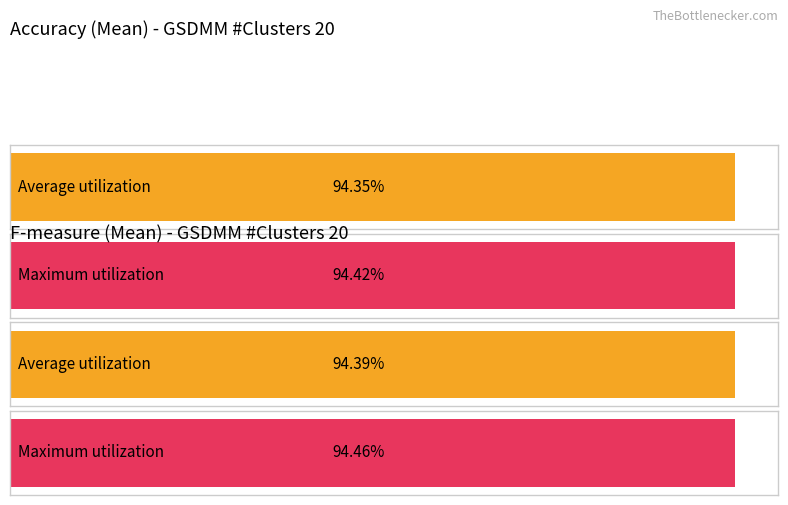

How many bars are there in each group?

2